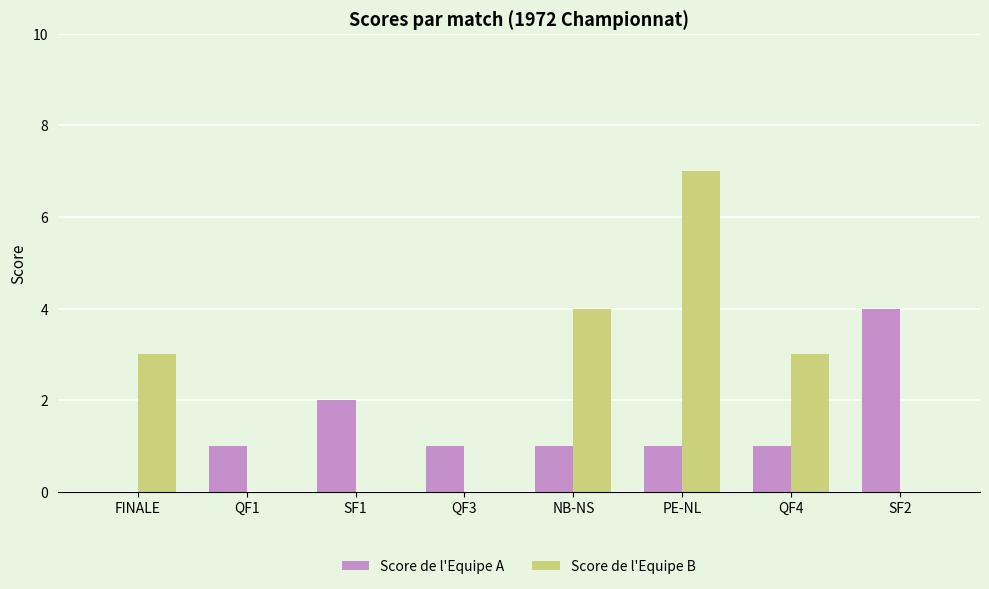

Reading left to right, extract all data points from this chart.

Score de l'Equipe A: 0	1	2	1	1	1	1	4
Score de l'Equipe B: 3	0	0	0	4	7	3	0